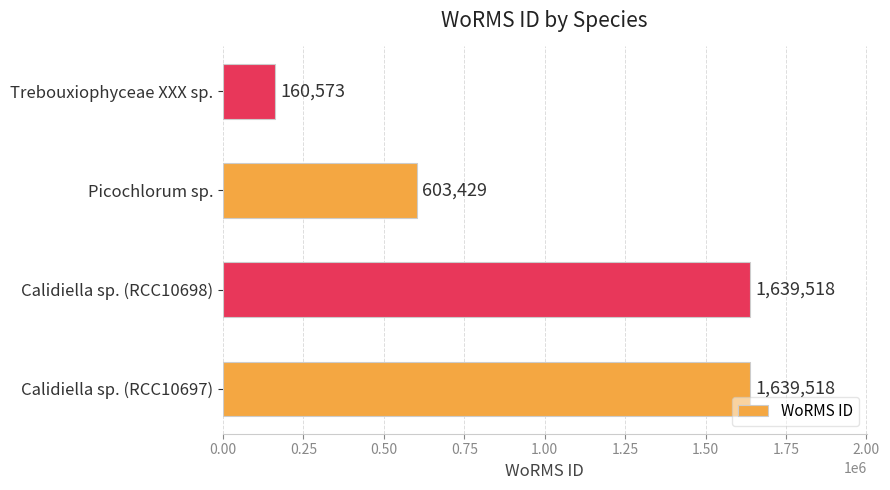

Does the chart contain any negative values?

No